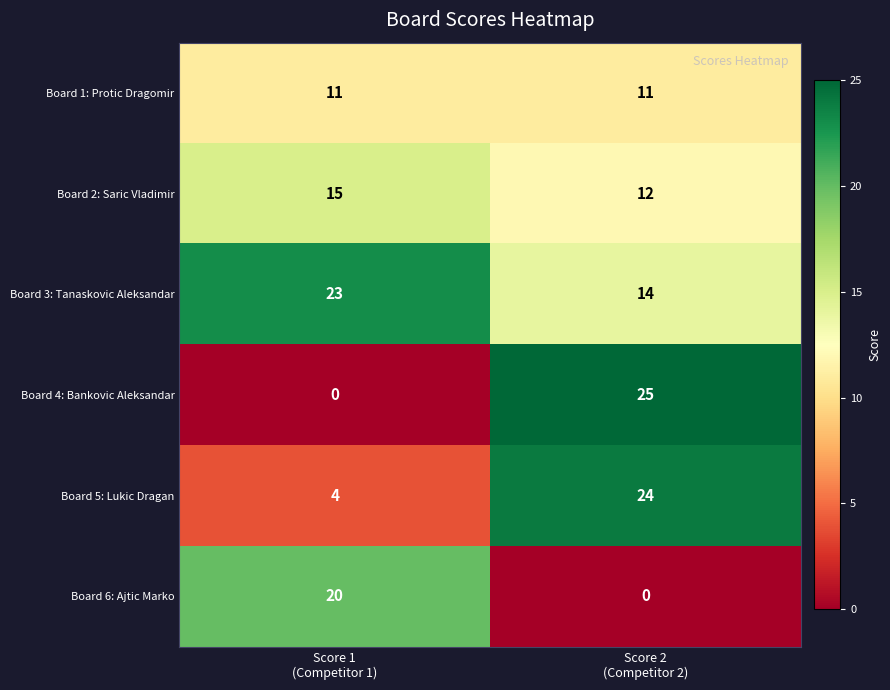

Which series has the widest spread of values?

Board 4: Bankovic Aleksandar